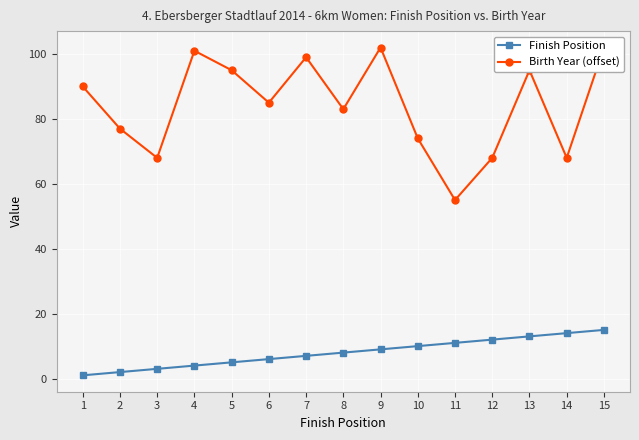

The value of Finish Position at 15 is 10. True or false?

False